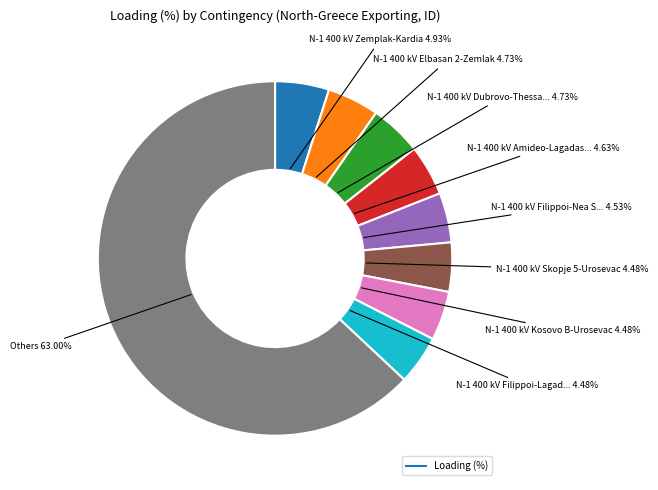

Is there any slice that represents more than half of the pie?

Yes